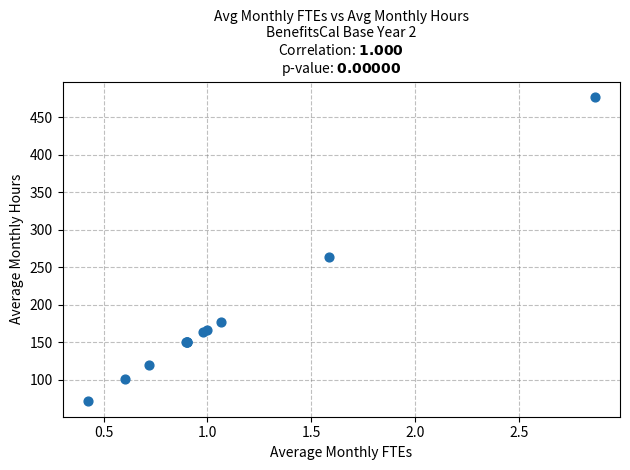

What Y value in the scatter plot is closest to 274?

263.9